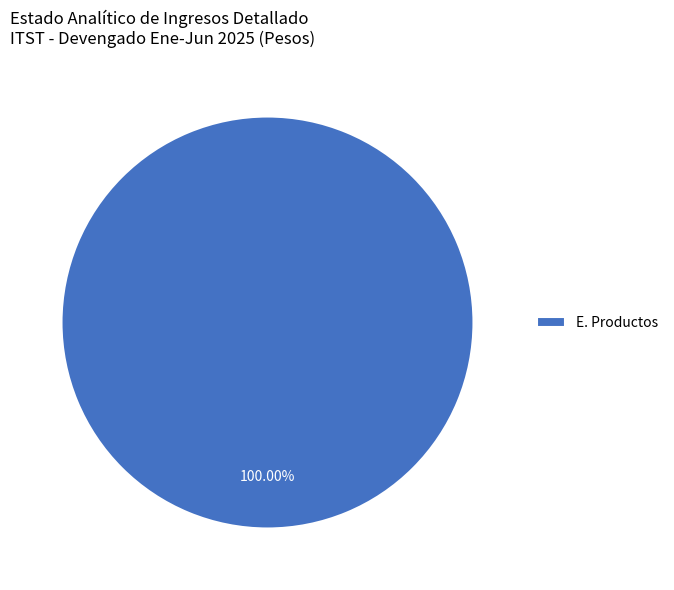

Which slice represents more than half of the pie?

E. Productos